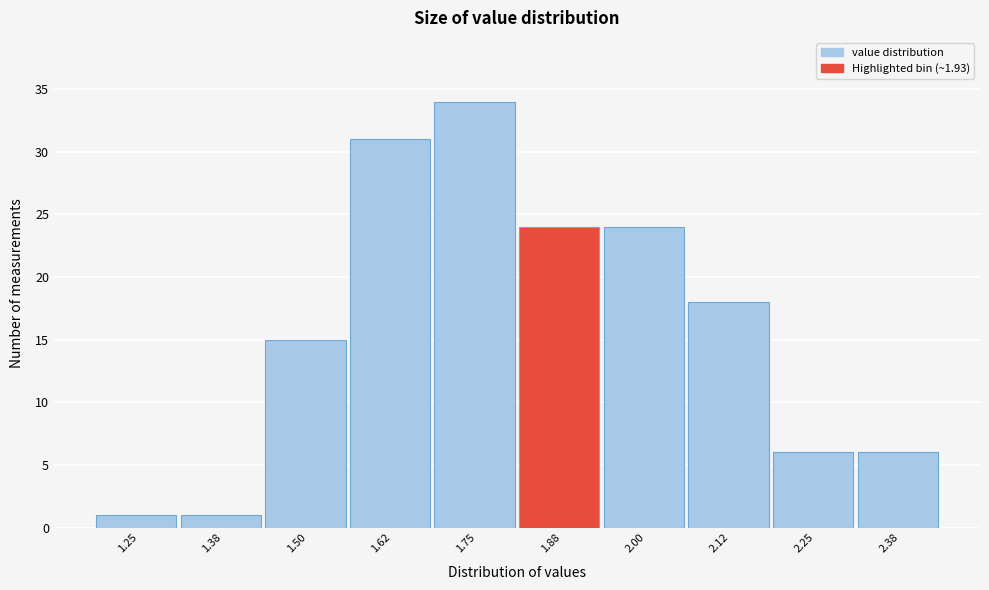

Reading right to left, what are all the values shown in this chart?

2.38=6	2.25=6	2.12=18	2.00=24	1.88=24	1.75=34	1.62=31	1.50=15	1.38=1	1.25=1